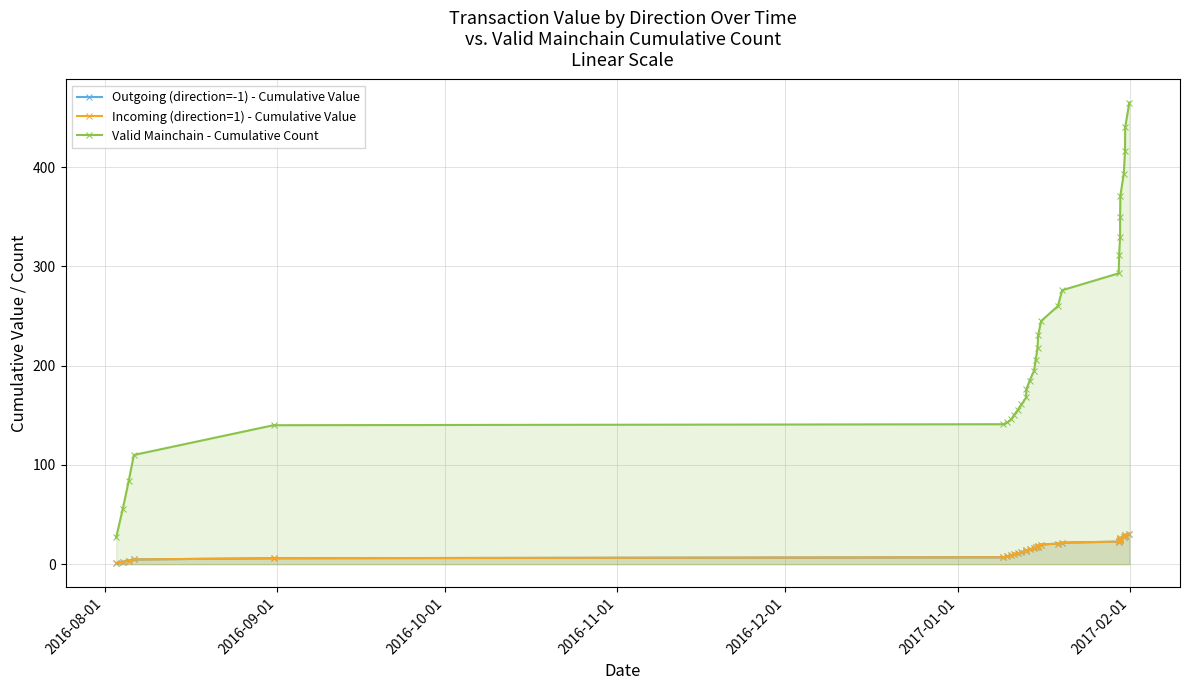

True or false: Valid Mainchain - Cumulative Count and Incoming (direction=1) - Cumulative Value cross at least once.

False